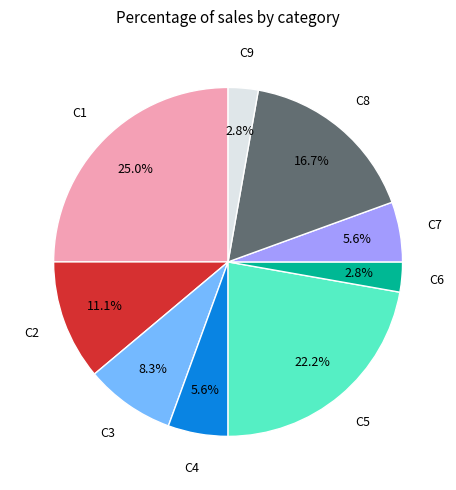

Which has a higher value, C1 or C5?

C1